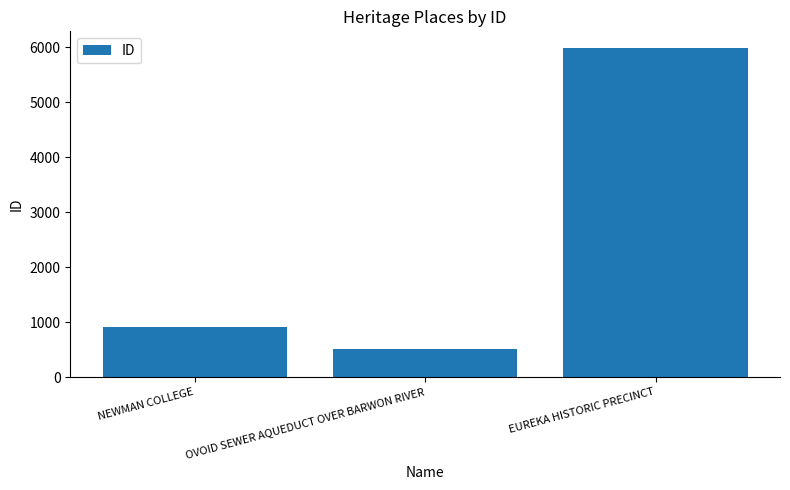

Reading left to right, extract all data points from this chart.

908	518	5993